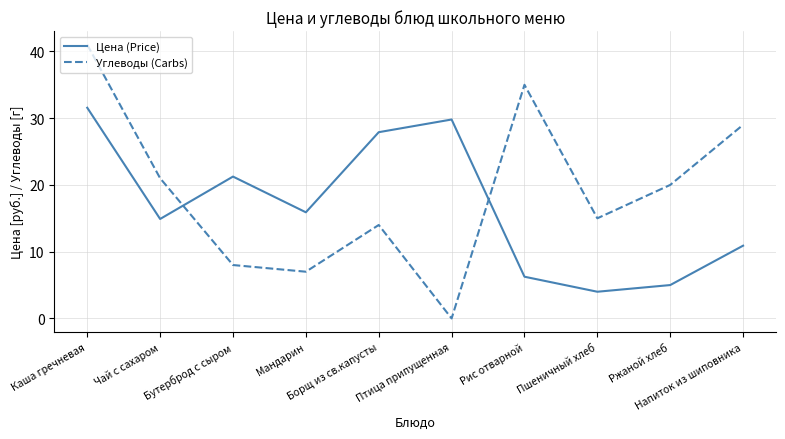

What is the average value of the Цена (Price) series?

16.7